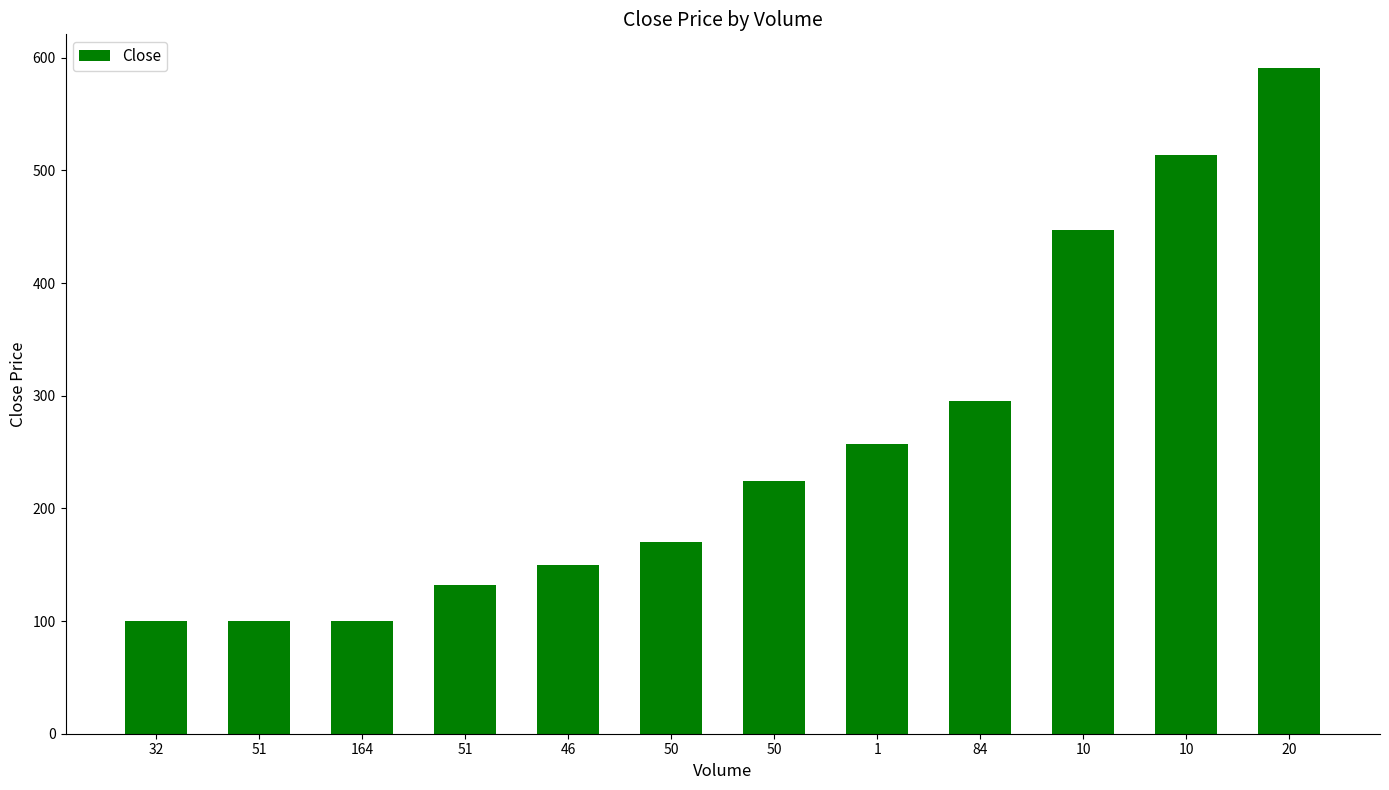

Rank the categories by value from lowest to highest.

32, 51, 164, 51, 46, 50, 50, 1, 84, 10, 10, 20